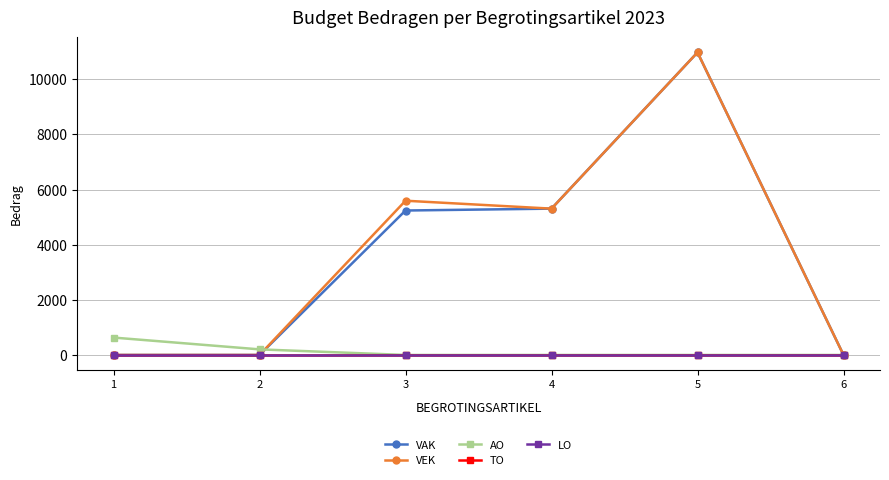

Does the chart have visible grid lines?

Yes